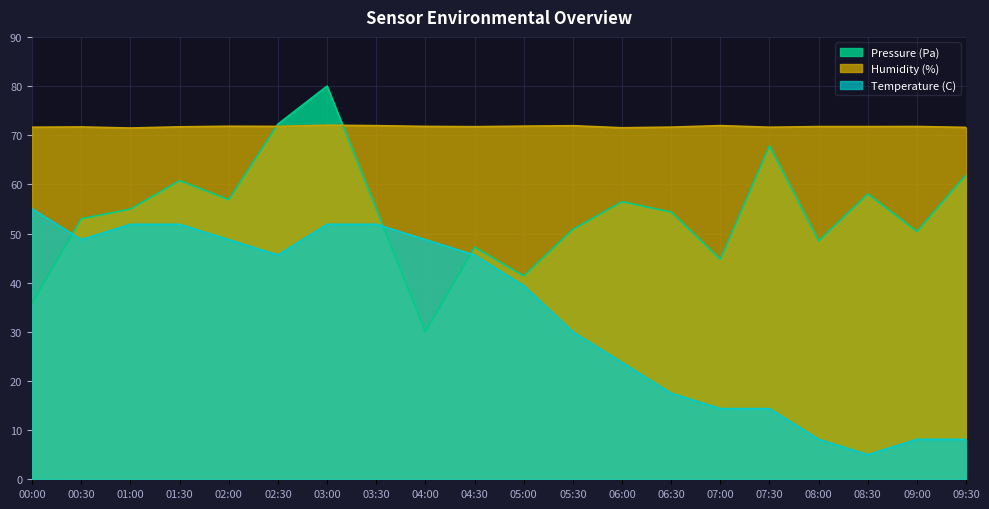

Rank the series at 06:00 from lowest to highest value.

Temperature (C), Pressure (Pa), Humidity (%)